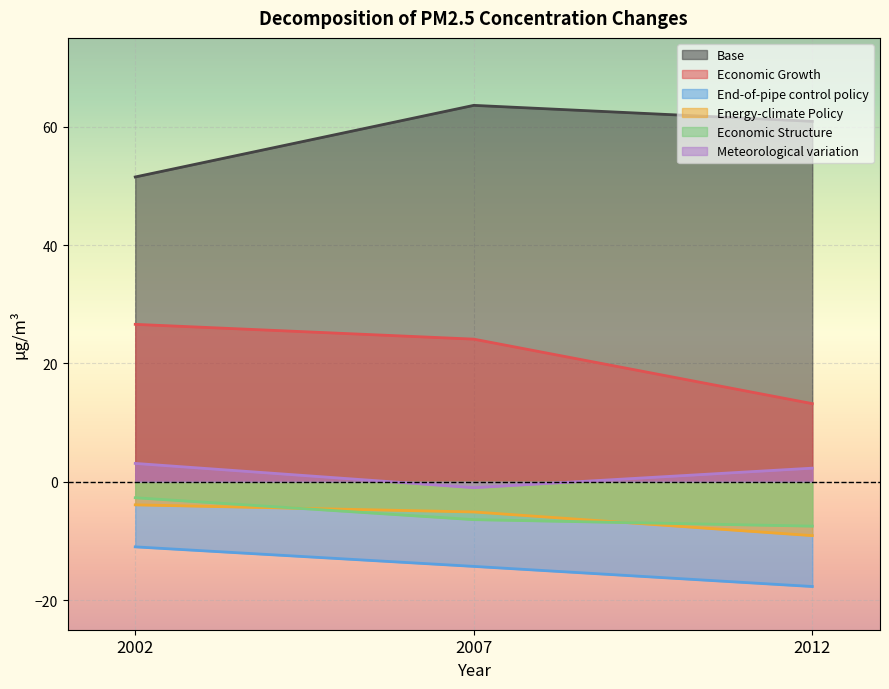

At how many categories does at least one series exceed 21?

3